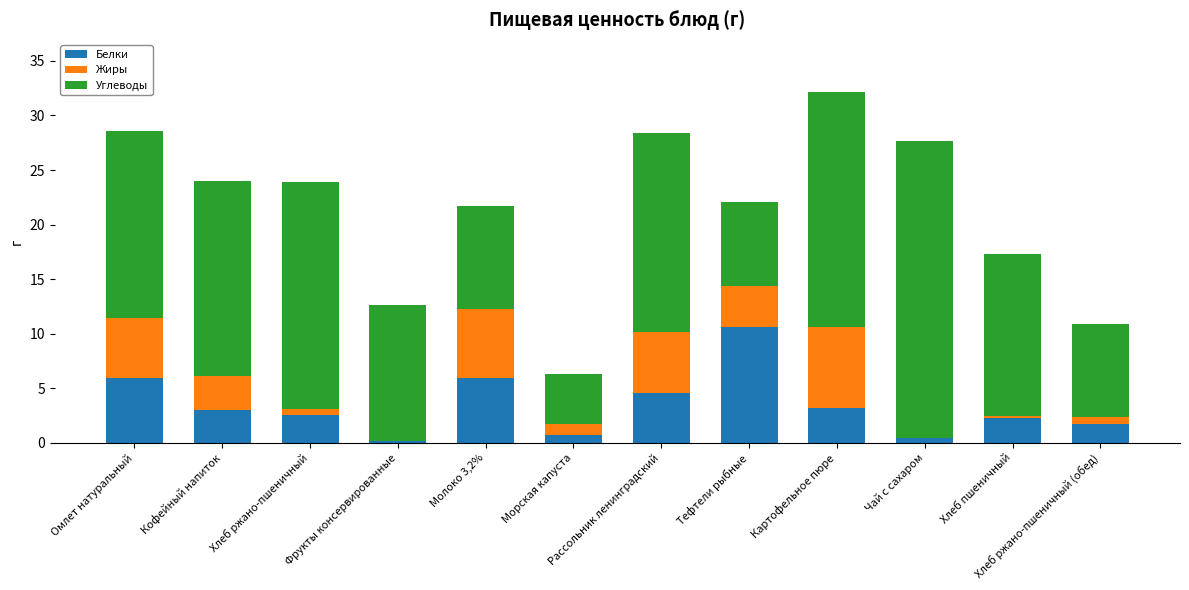

What is the sum of all Белки values?

41.2